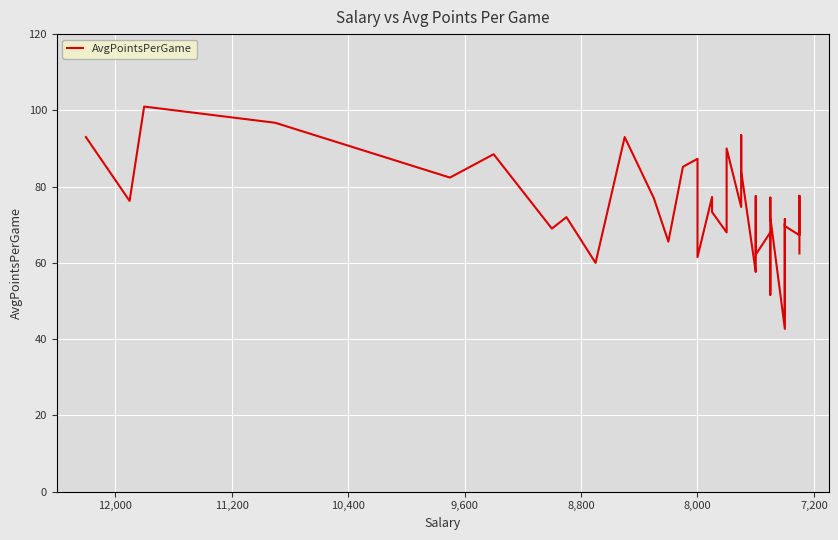

How many lines are shown in the chart?

1